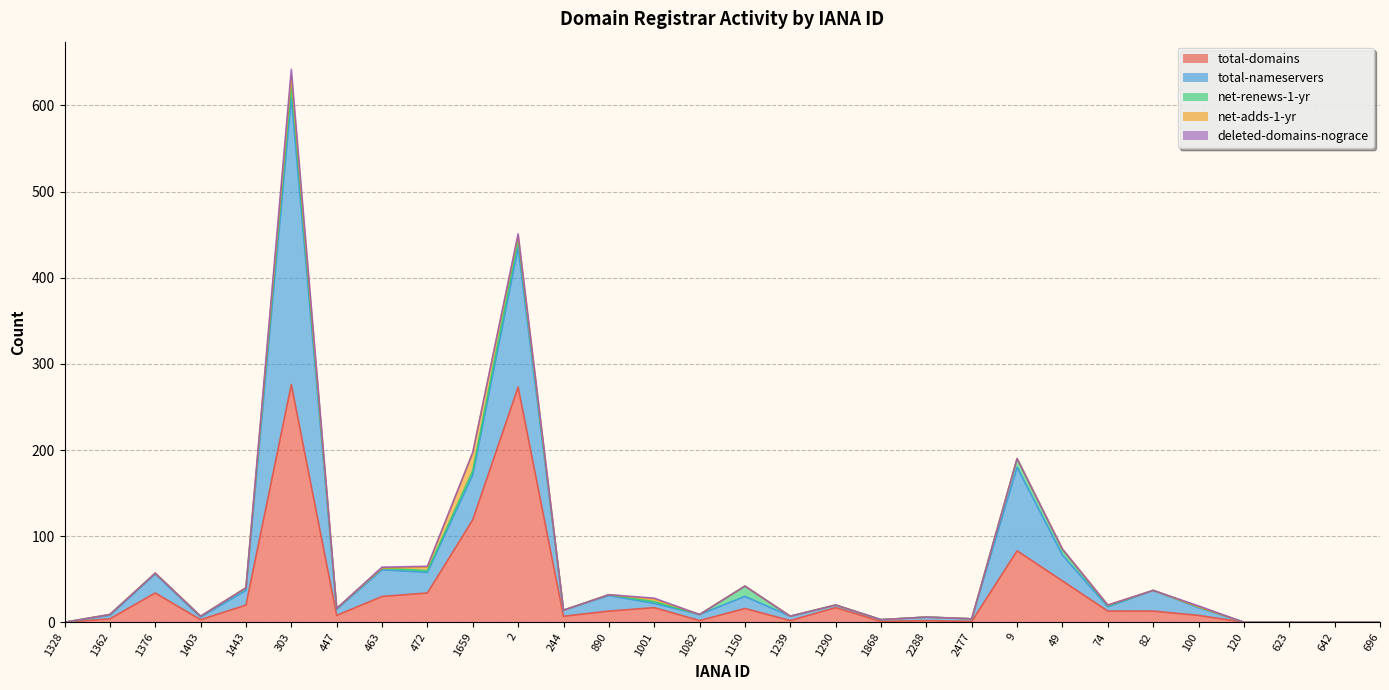

Count the number of data series in this chart.

5